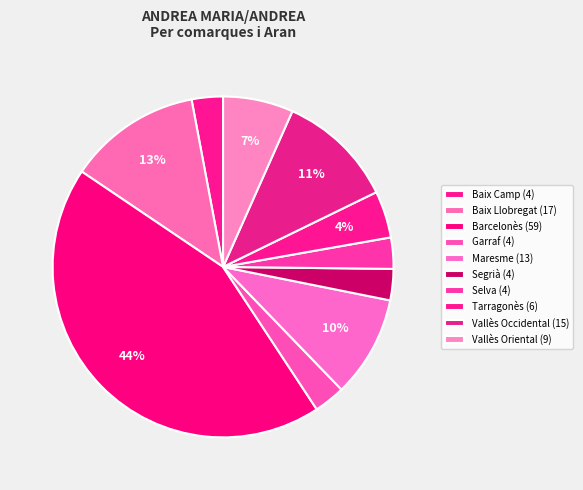

Which slice is the largest?

Barcelonès